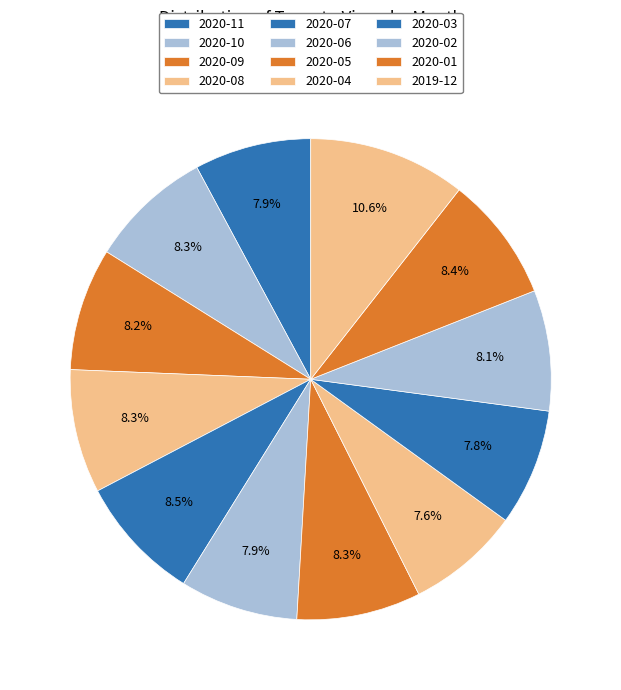

Do 2020-09 and 2020-08 together represent more than half of the pie?

No